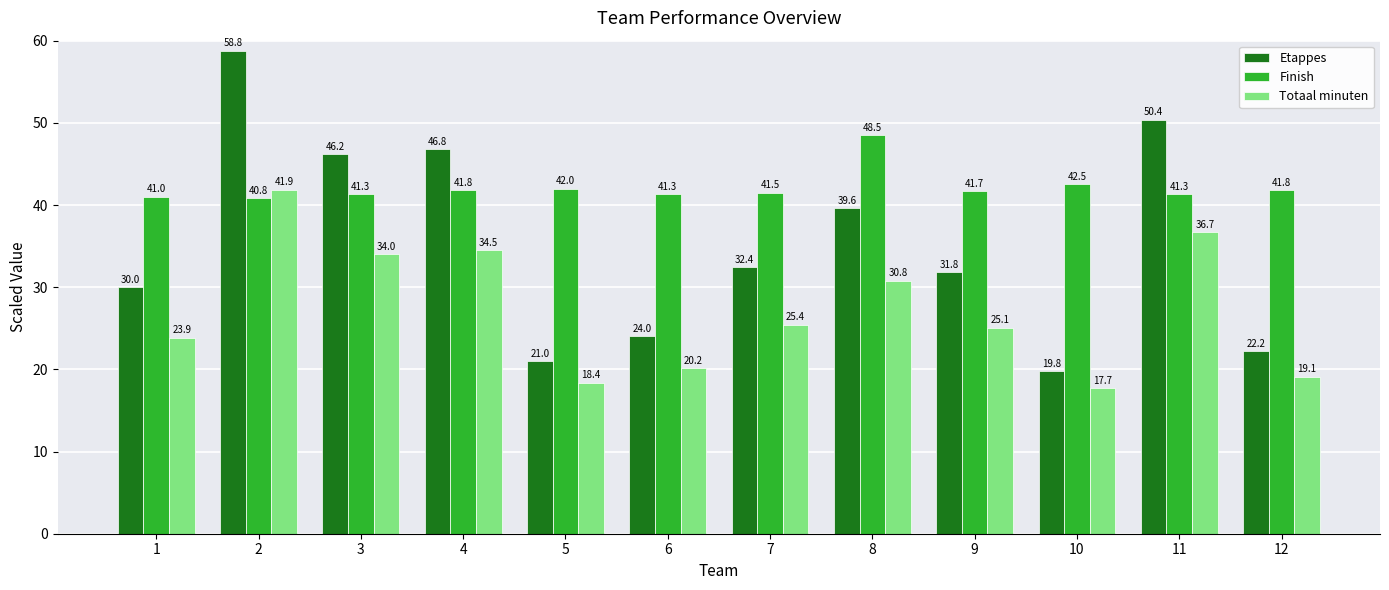

Between 6 and 11, which series saw the biggest shift?

Etappes